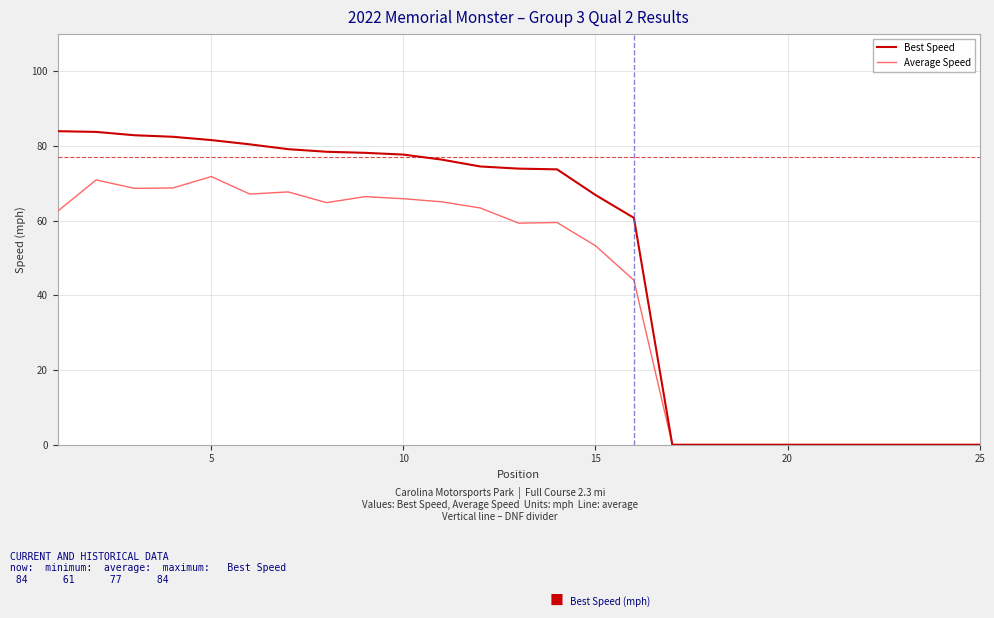

List the series in order of their peak value, highest first.

Best Speed, Average Speed